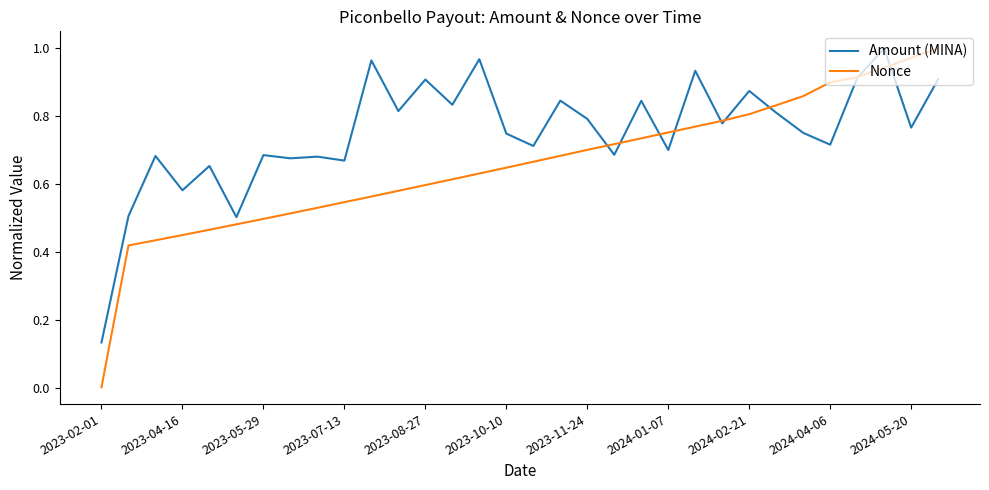

True or false: Amount (MINA) has more than 2 interior local peaks.

True